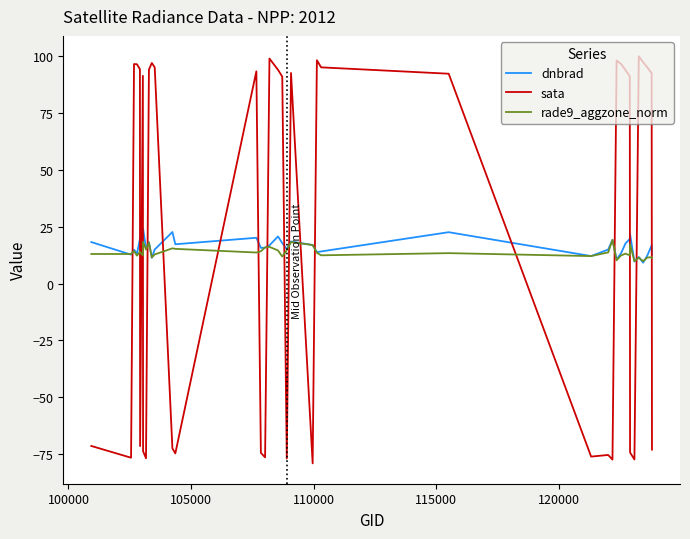

True or false: rade9_aggzone_norm has more than 0 interior local peaks.

True